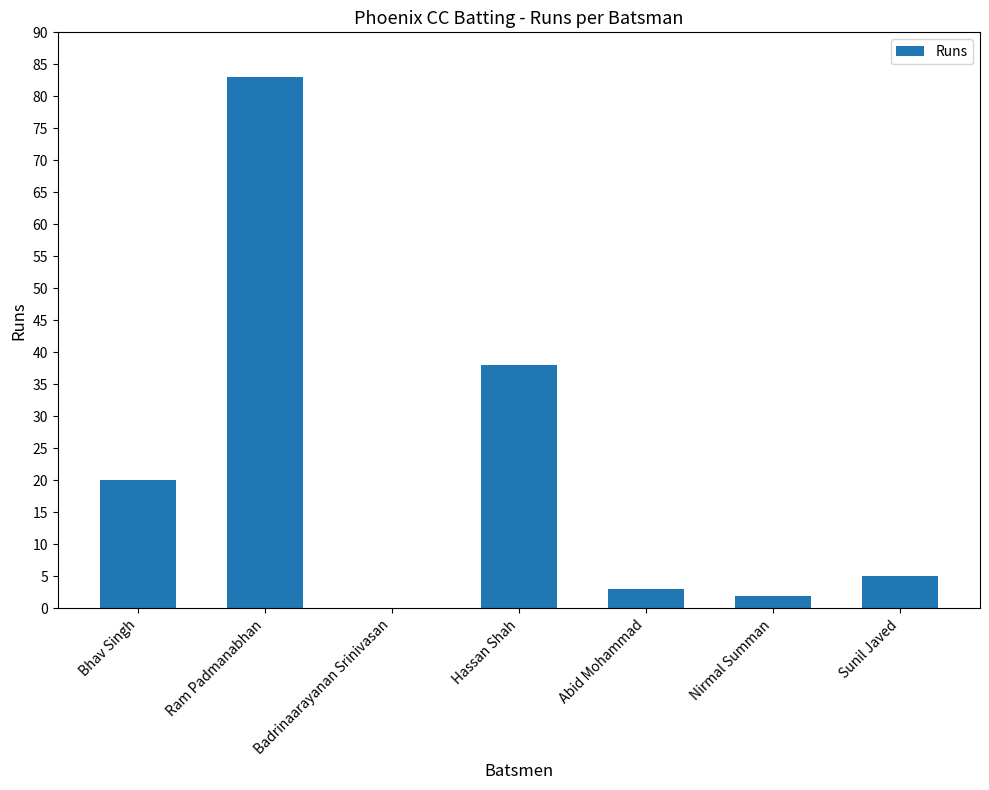

What is the sum of all values?

151